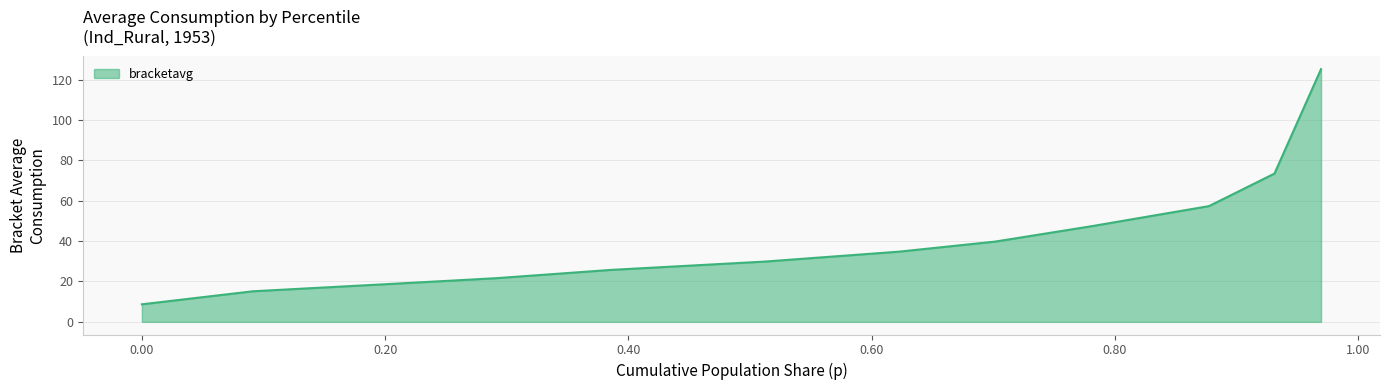

What is the difference between the maximum and minimum values?

116.5